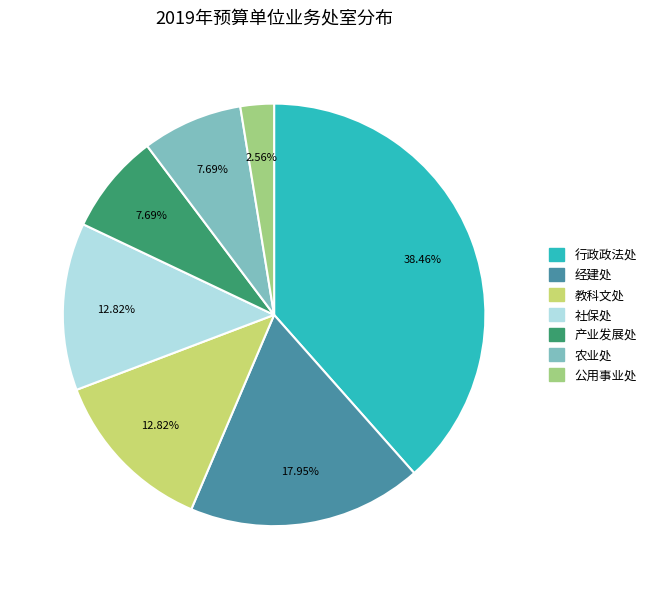

How many segments does this pie chart have?

7